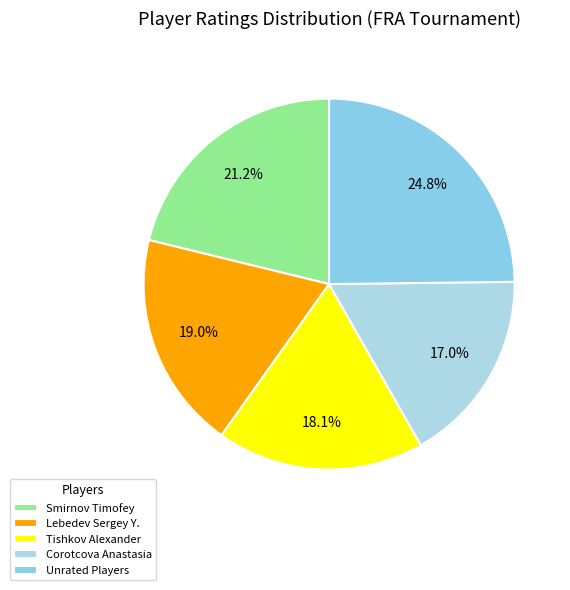

To the nearest percent, what is the difference between the Smirnov Timofey and Tishkov Alexander slice percentages?

3%